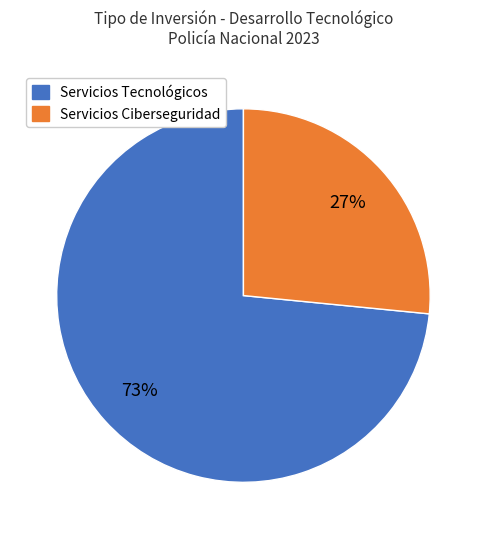

What is the majority slice?

Servicios Tecnológicos